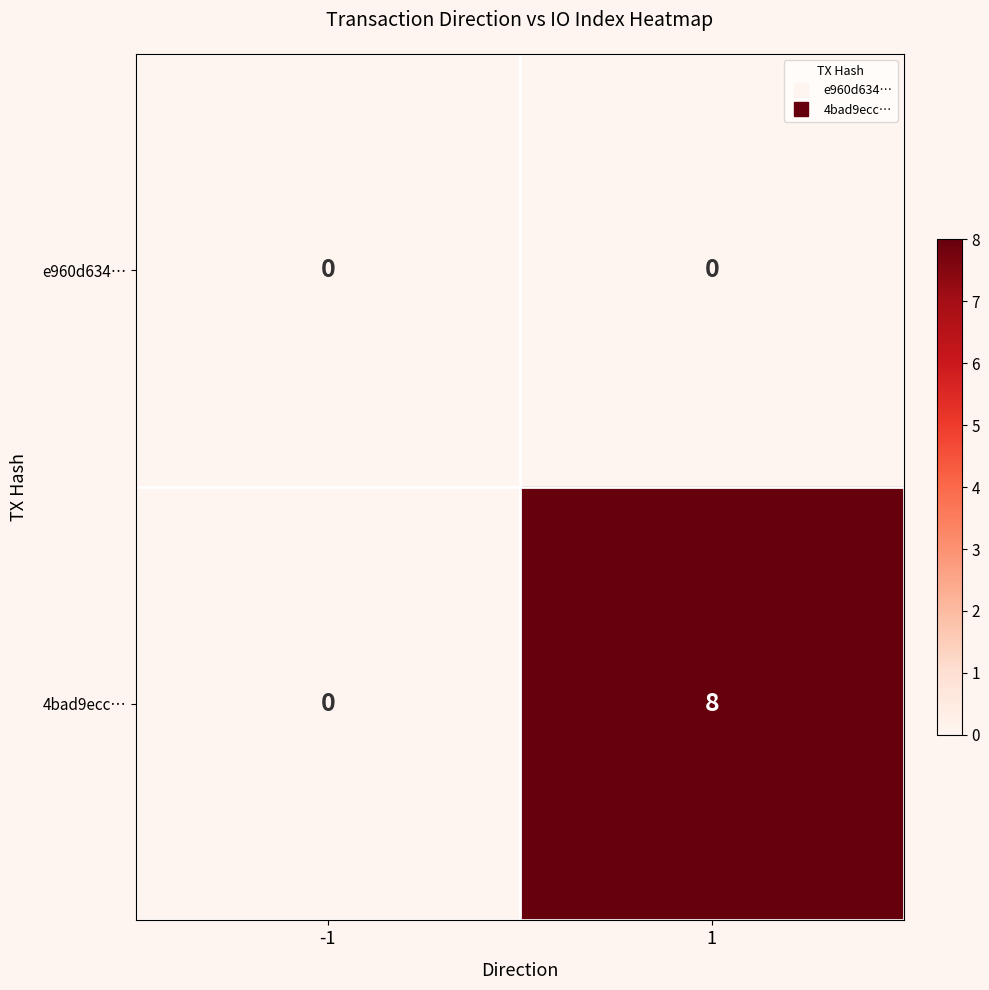

List the series in order of their overall mean, highest first.

4bad9ecc…, e960d634…